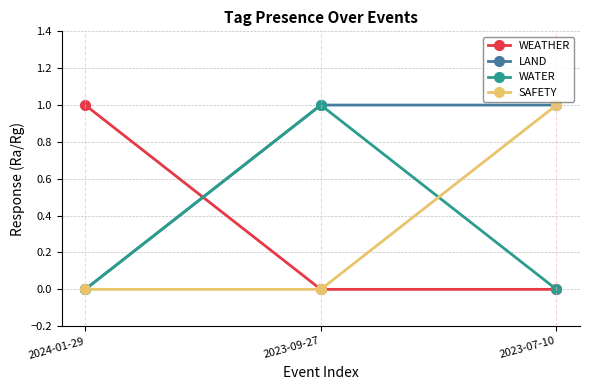

What is the sum of all WEATHER values?

1